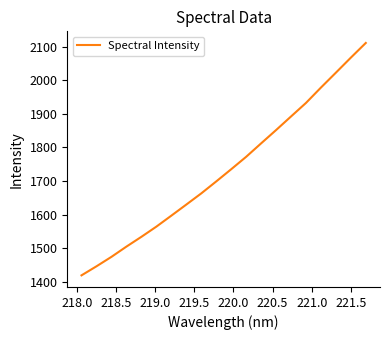

What is the minimum value shown in the chart?

1419.2